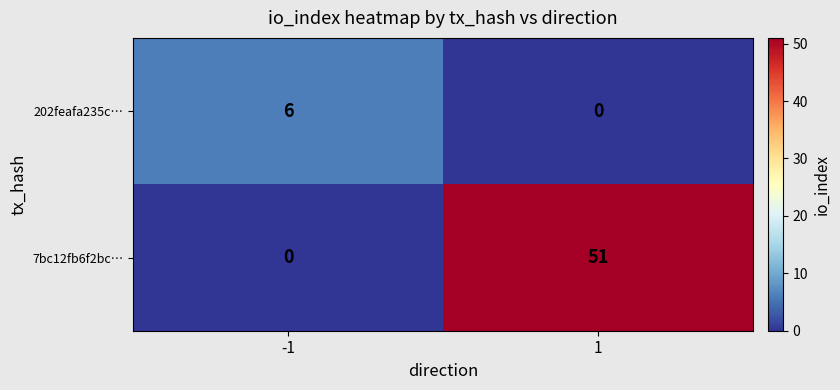

What is the total value across all series at 1?

51